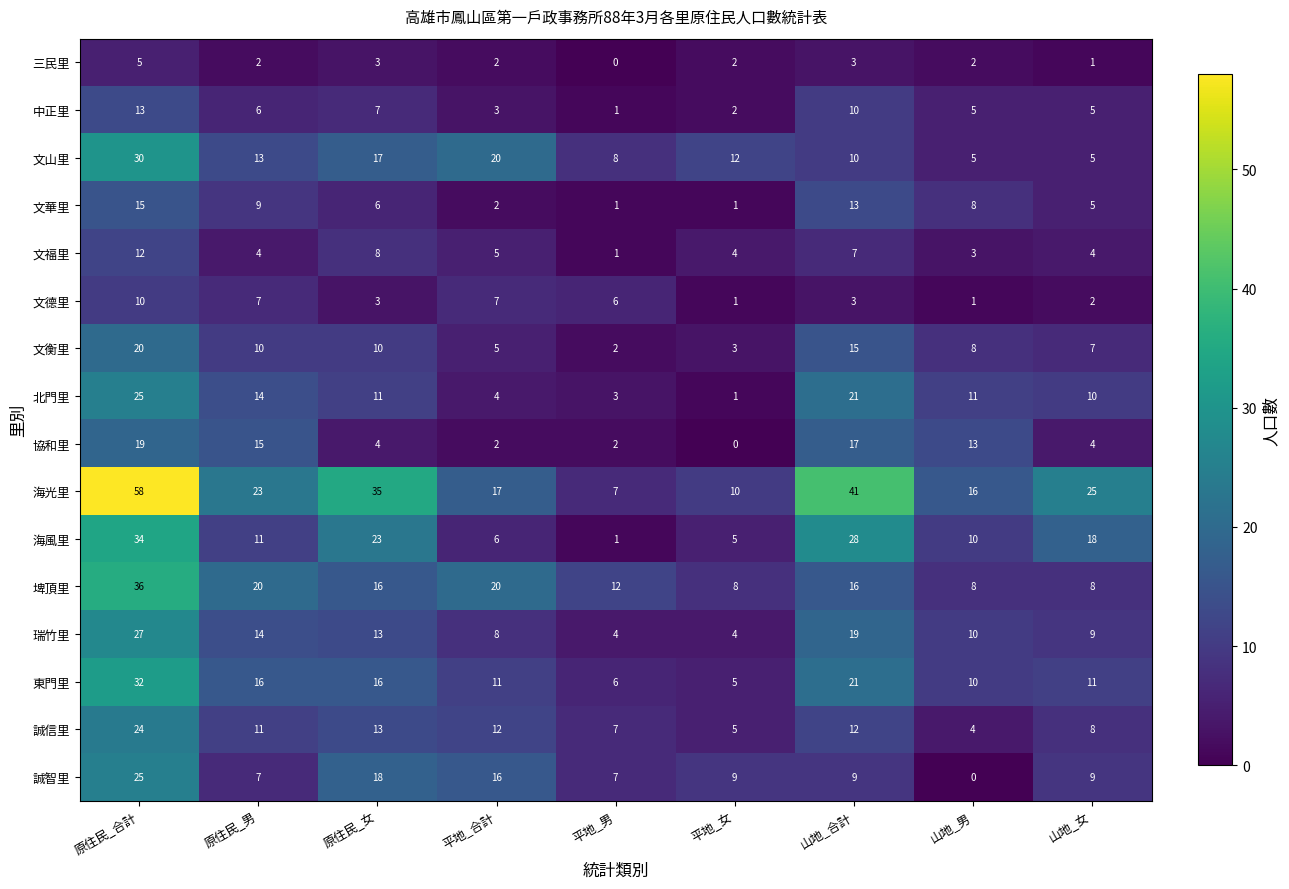

Which series has the largest range (max minus min)?

海光里